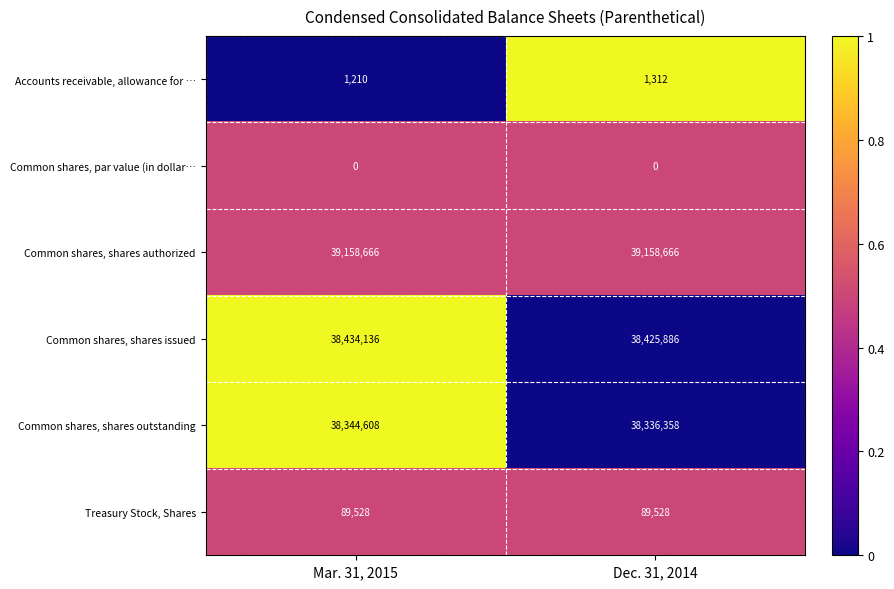

At how many categories does at least one series exceed 0?

2